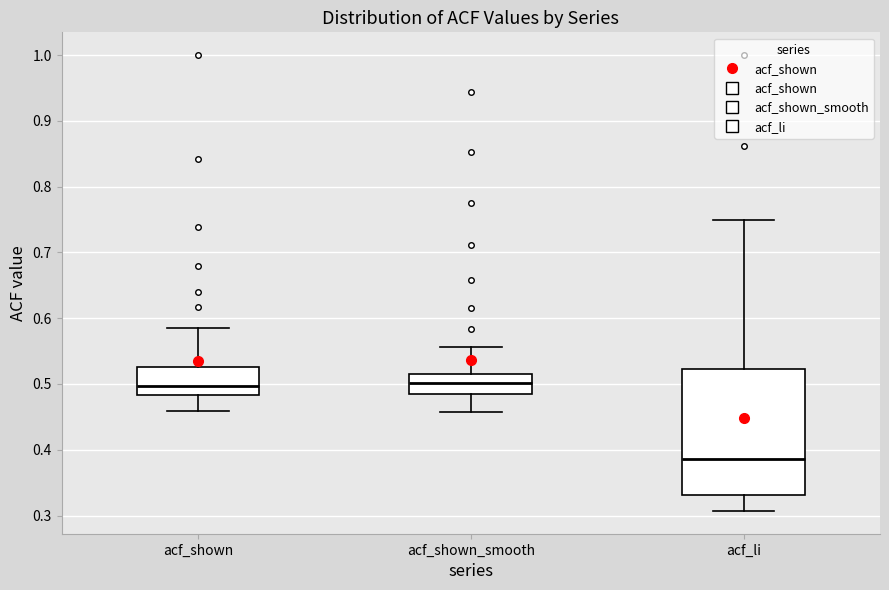

Where is the lower edge of the box for acf_li on the y-axis? The values are not printed on the chart, so give them approximately, as read against the axis.

0.33